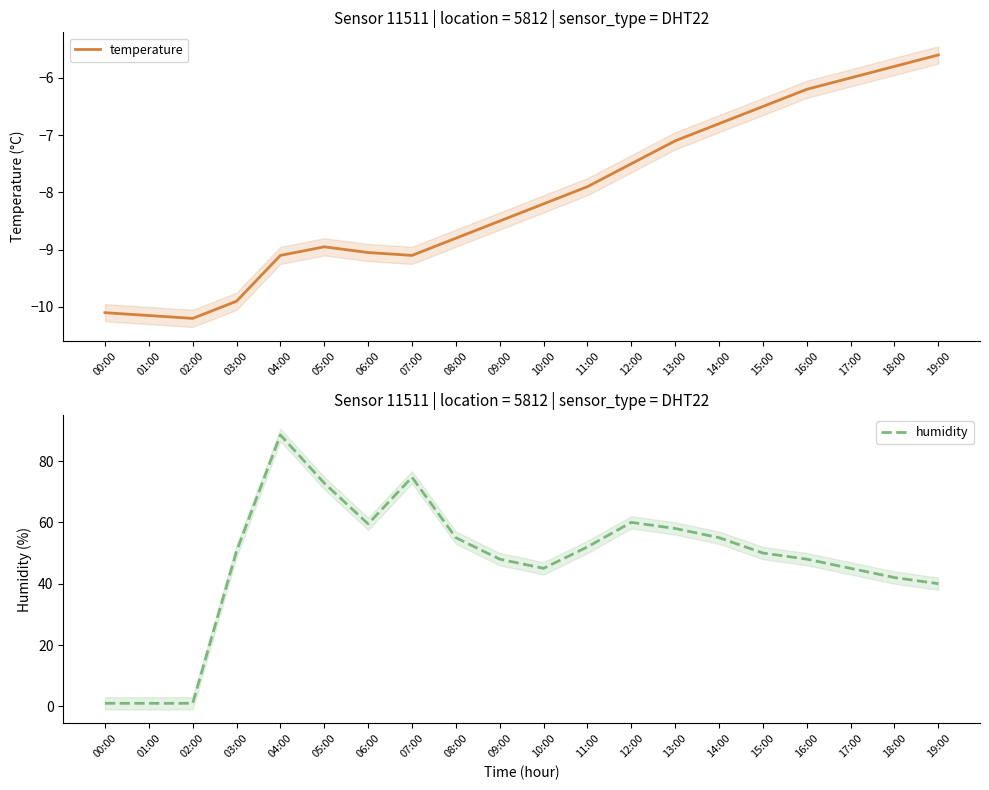

What is the sum of the humidity values at 13:00 and 17:00?

103.0